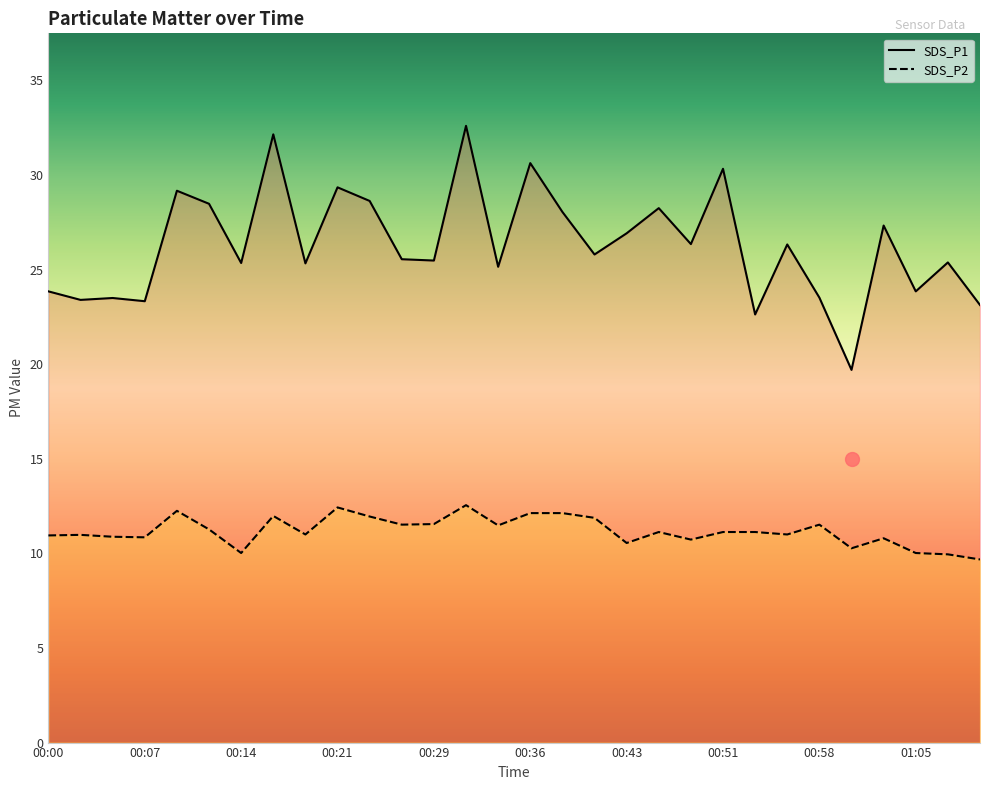

How many series are shown in this chart?

2